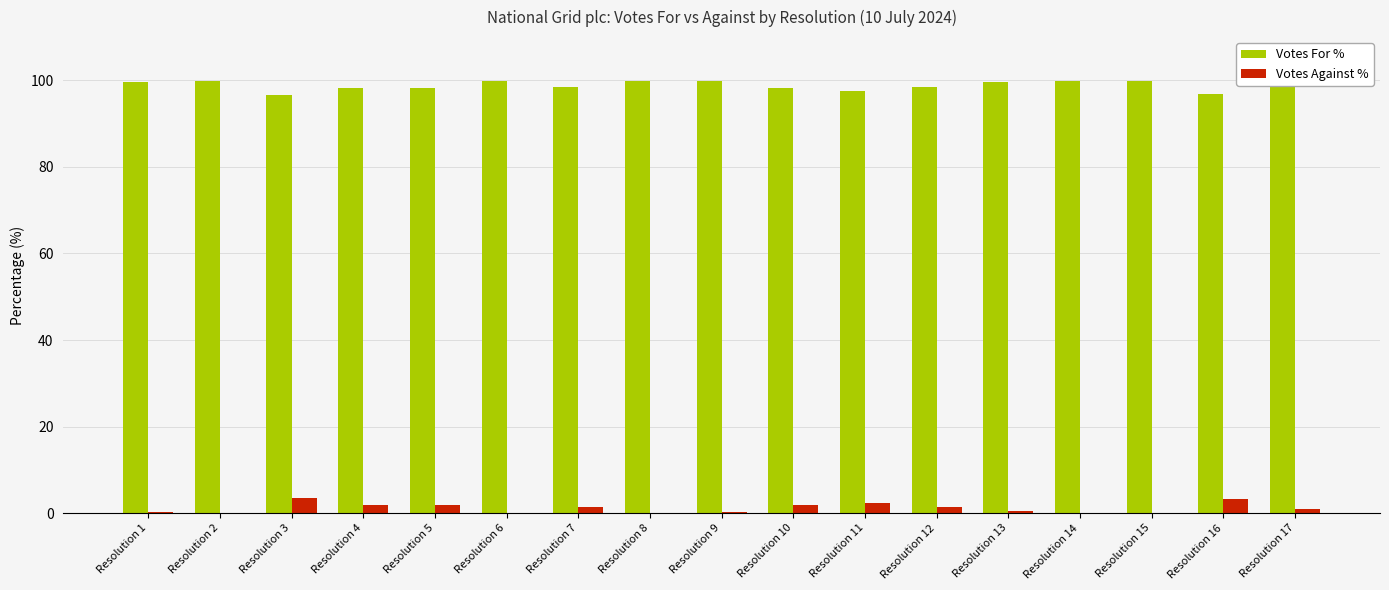

Is the value of Votes Against % at Resolution 13 greater than the value of Votes For % at Resolution 7?

No